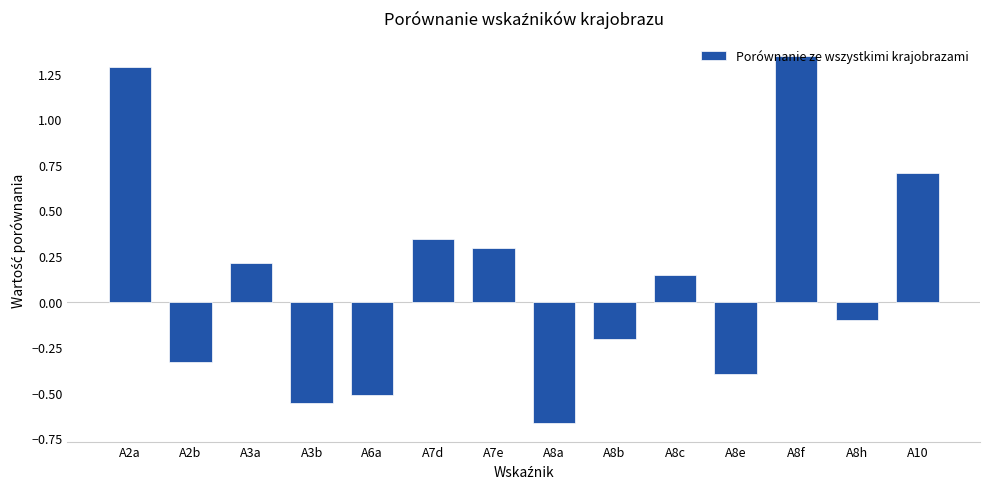

What is the label of the 6th bar from the right?

A8b